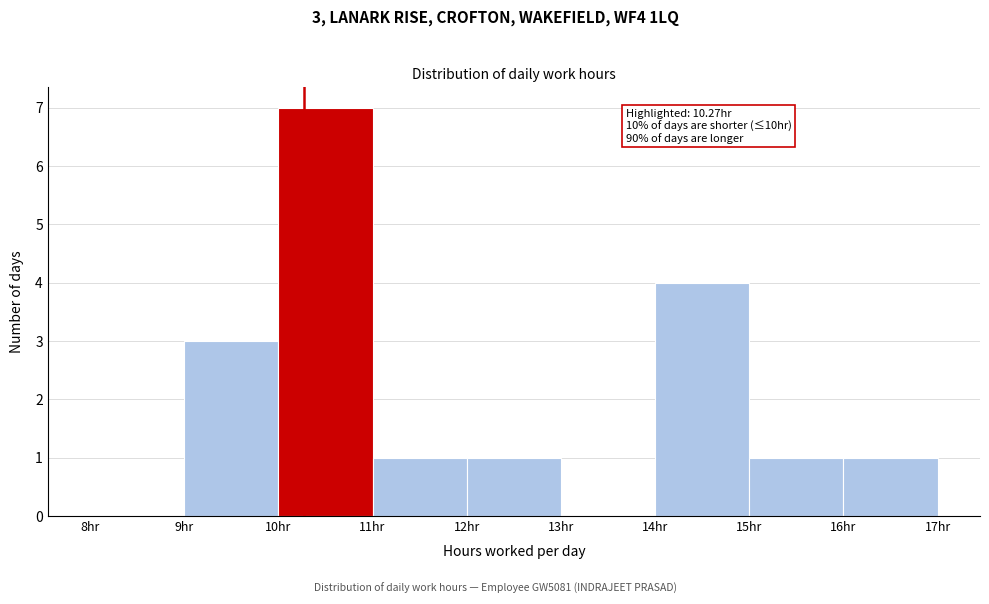

Over which range of the x-axis is the bar tallest?

10 to 11